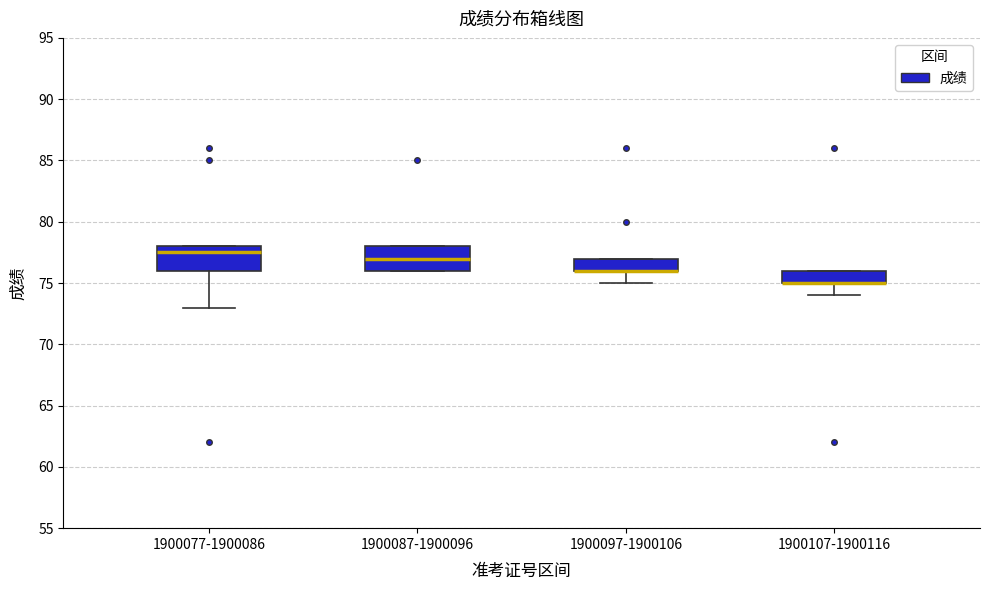

Reading left to right, read every box against the y-axis: the position of its median line, the range the box covers, and the ends of its whiskers. The values are not printed on the chart, so give them approximately, as read against the axis.

1900077-1900086: median 77.5, box 76.0 to 78.0, whiskers 73.0 to 78.0
1900087-1900096: median 77.0, box 76.0 to 78.0, whiskers 76.0 to 78.0
1900097-1900106: median 76.0 (drawn on the box's lower edge), box 76.0 to 77.0, whiskers 75.0 to 77.0
1900107-1900116: median 75.0 (drawn on the box's lower edge), box 75.0 to 76.0, whiskers 74.0 to 76.0